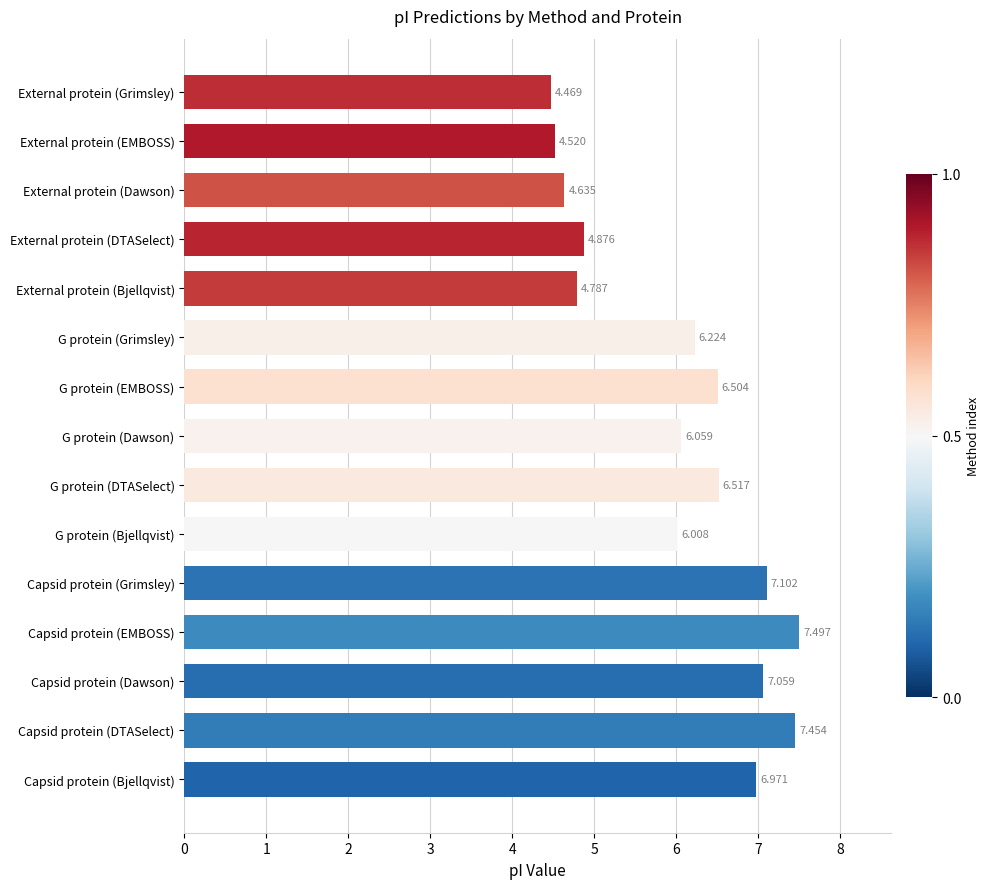

What is the sum of all values?

90.7